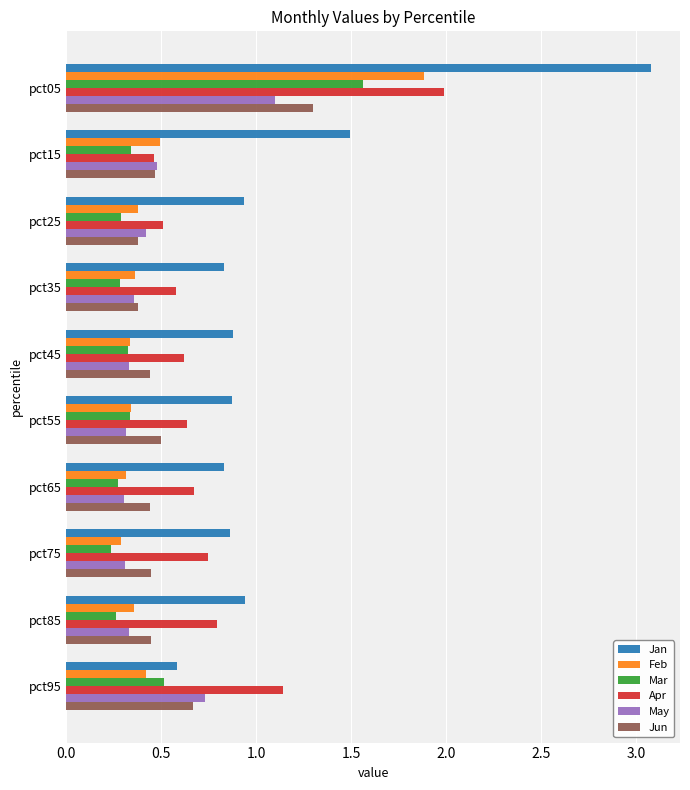

What is the difference between the maximum and second lowest values in the Mar series?

1.3